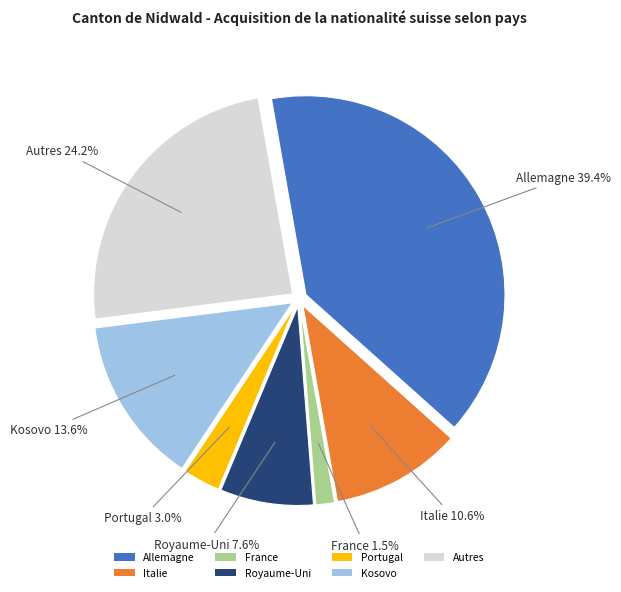

Does any single category account for the majority?

No